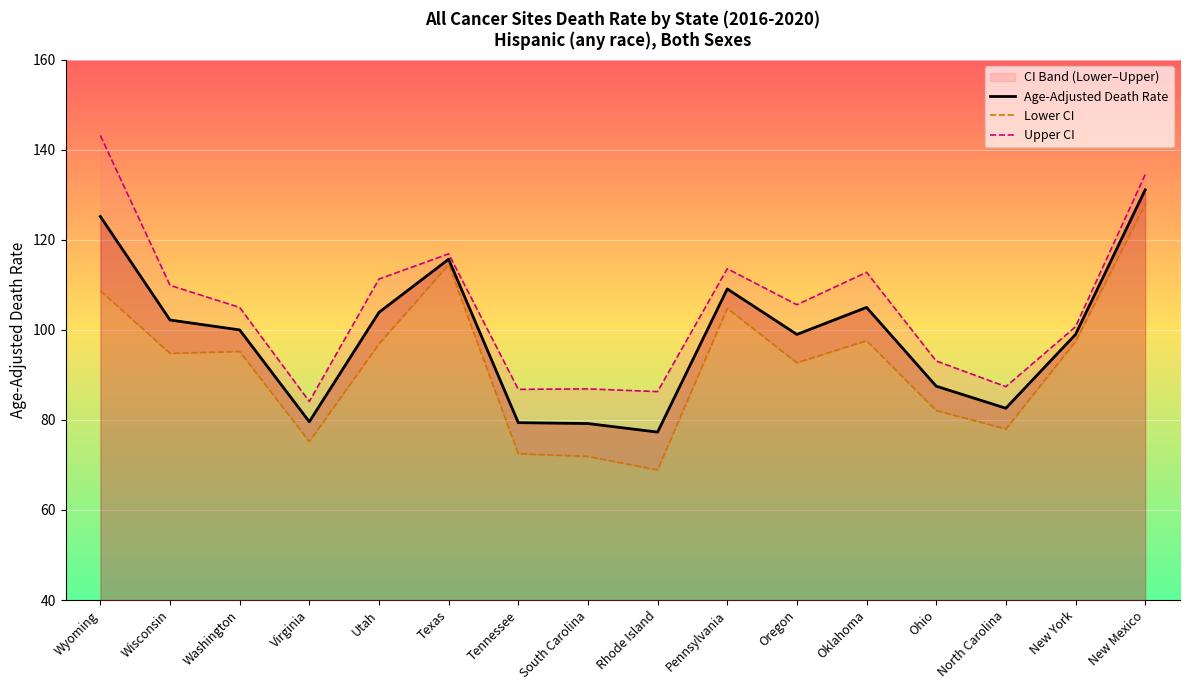

True or false: Upper CI has a value of 93.1 at Ohio.

True